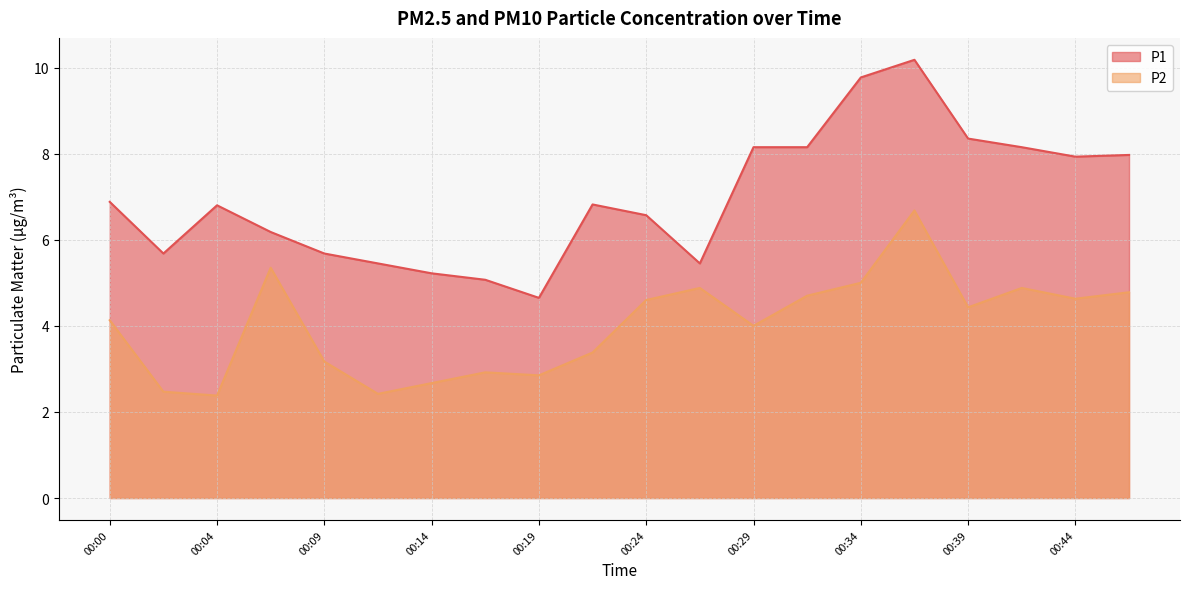

How many data points in P2 are less than 4?

8